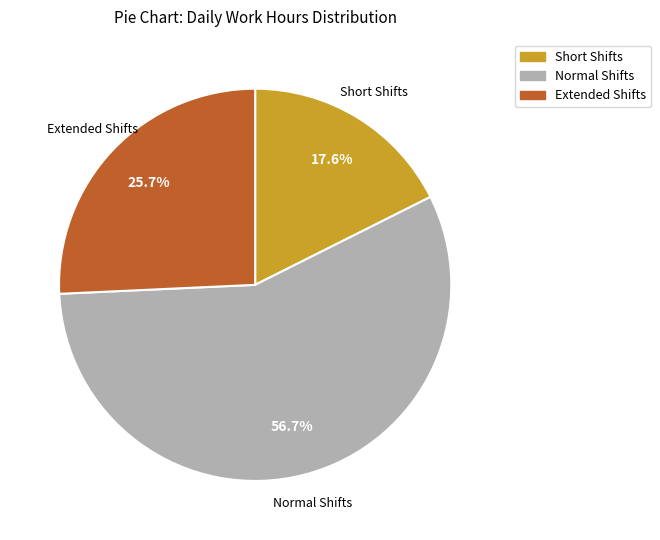

Is there any slice that represents more than half of the pie?

Yes